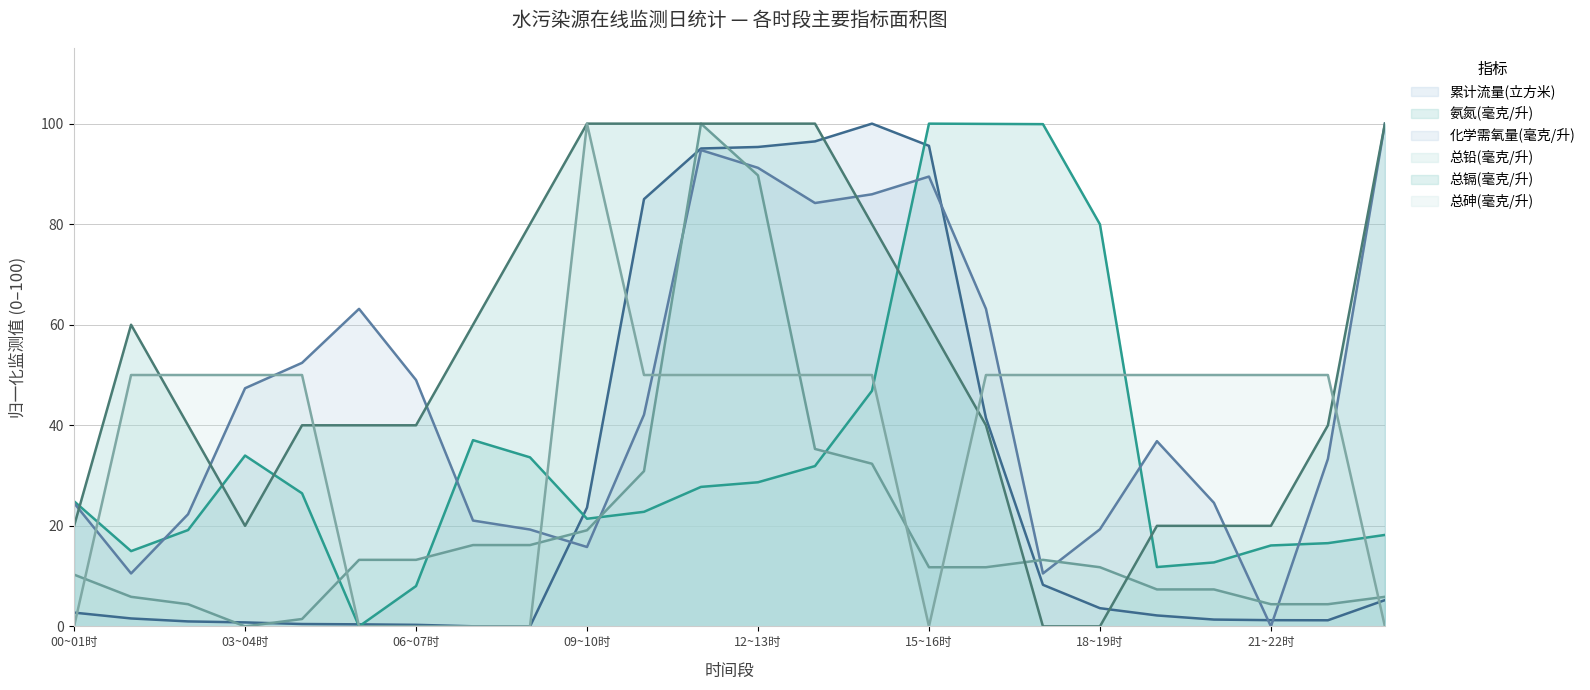

How many data points in 总砷(毫克/升) are above 50?

1